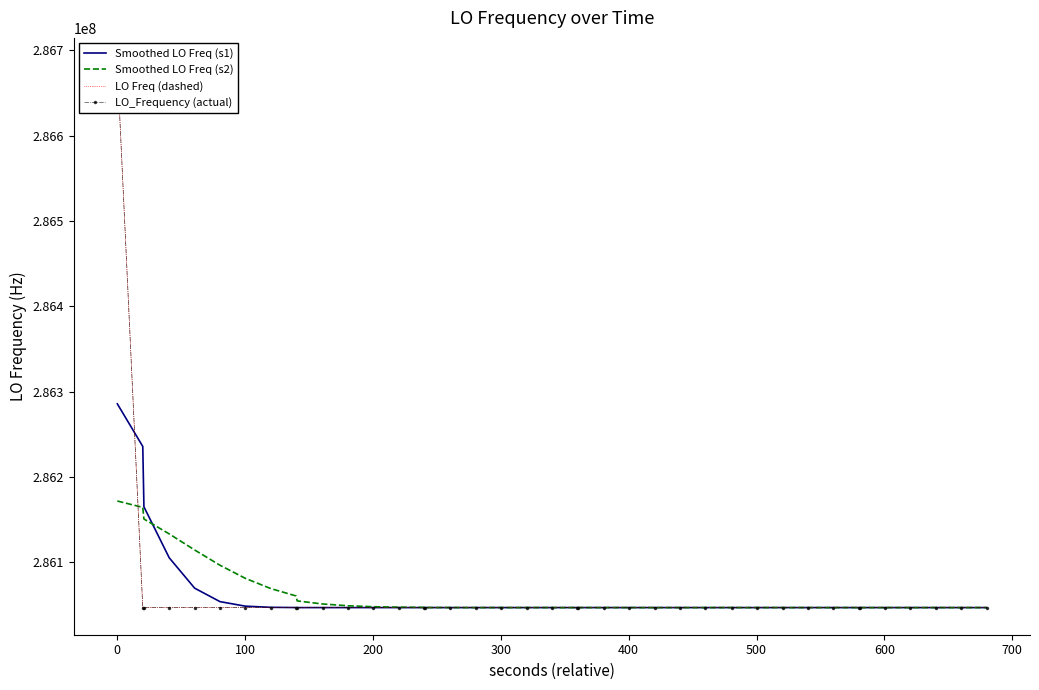

What is the minimum value for Smoothed LO Freq (s2)?

286047000.5